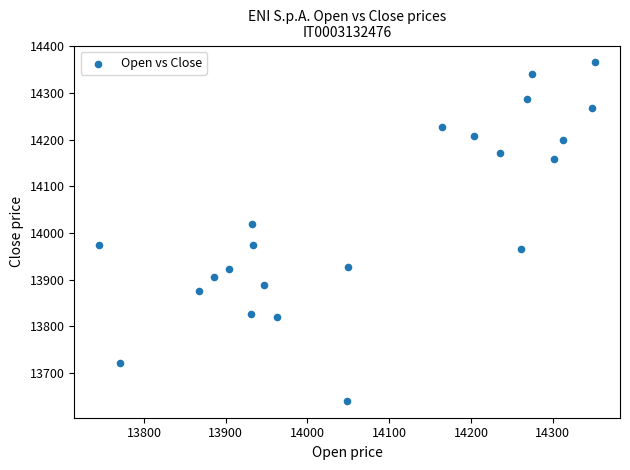

What is the range of Y values (max minus min)?

724